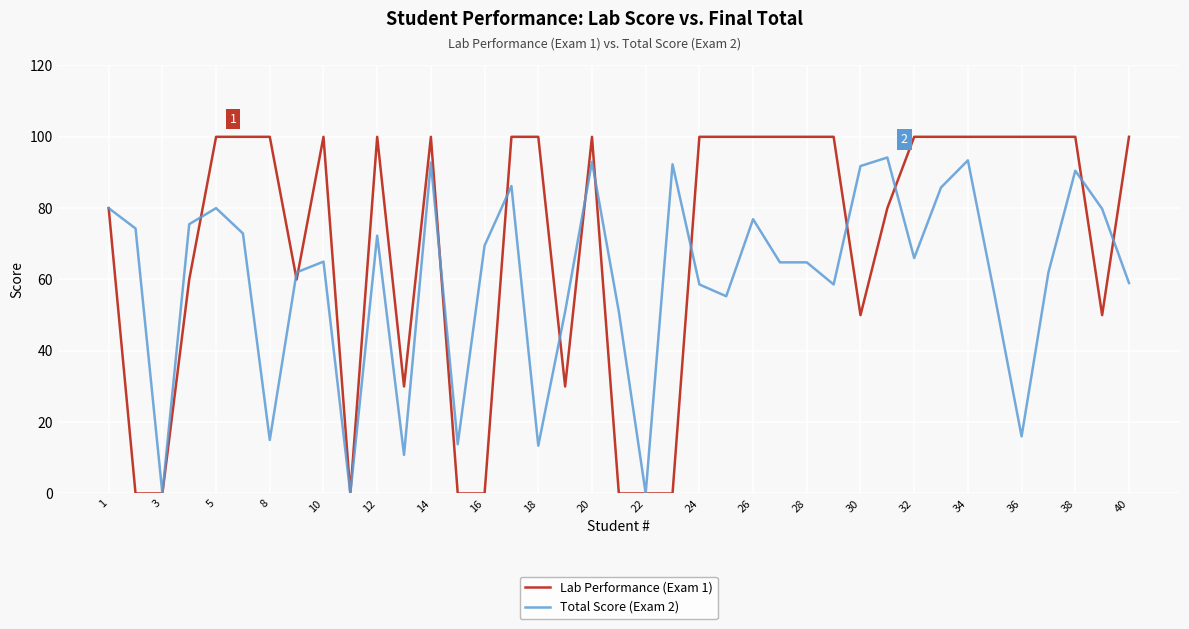

List the series in order of their peak value, lowest first.

Total Score (Exam 2), Lab Performance (Exam 1)